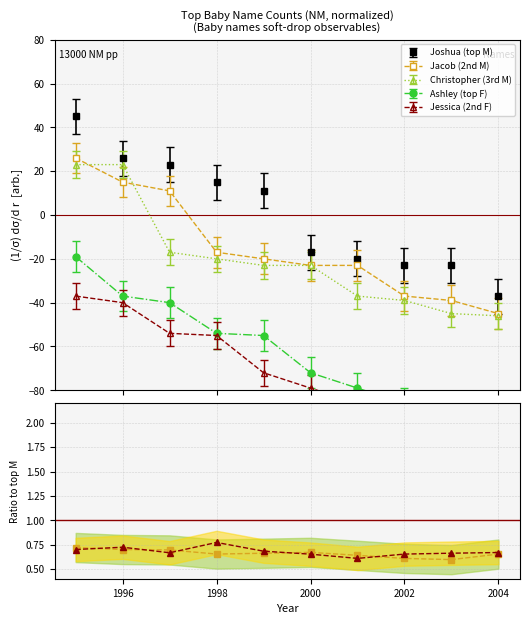

What is the lowest value of the Joshua (top M) series?

-37